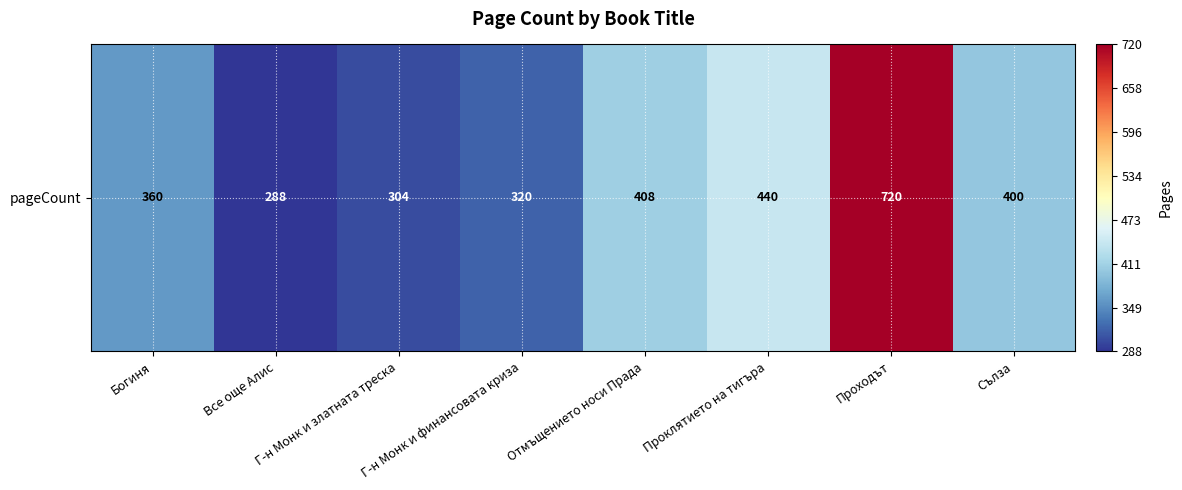

What is the change in value from Проклятието на тигъра to Сълза?

-40